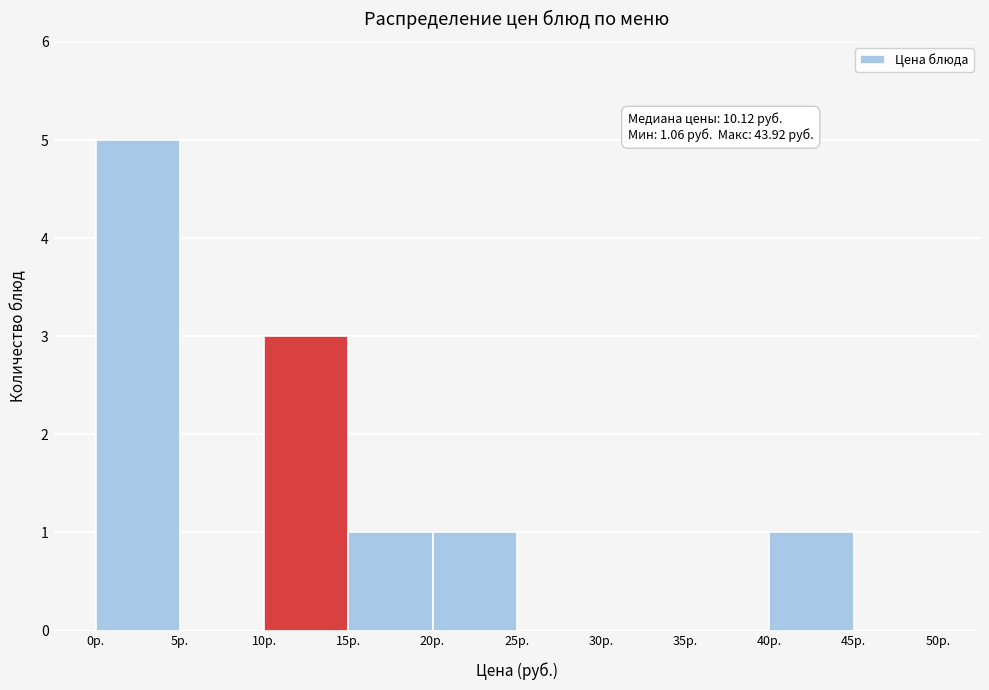

Over which range of the x-axis is the bar tallest?

0 to 5